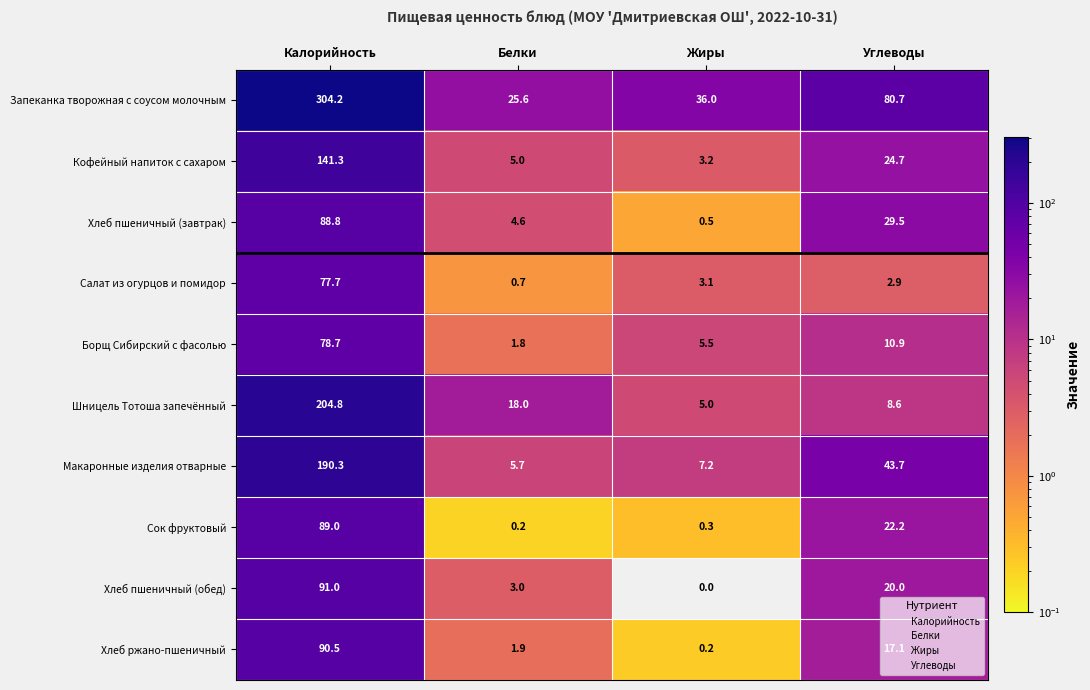

At which label is Кофейный напиток с сахаром closest to 72?

Углеводы